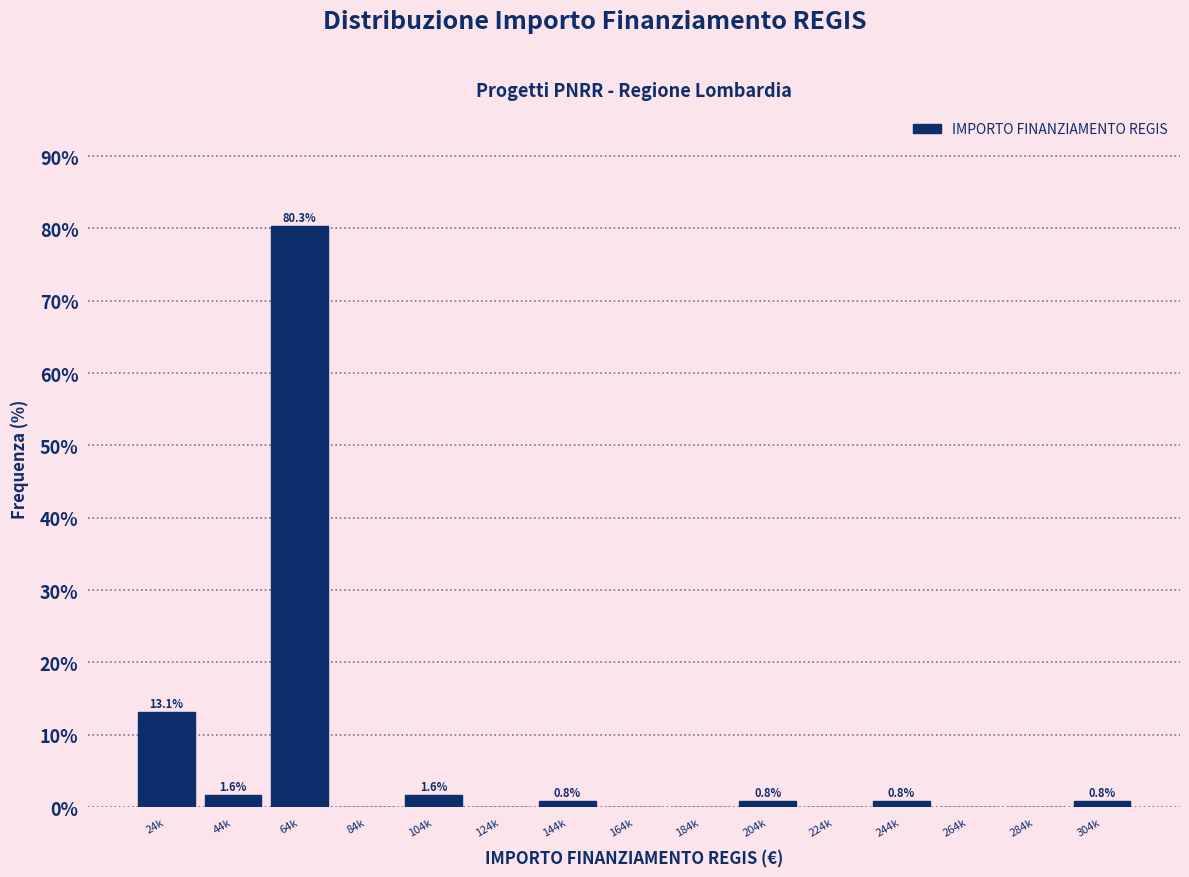

Reading left to right, transcribe all the data shown in this chart.

24k=13.1	44k=1.6	64k=80.3	84k=0.0	104k=1.6	124k=0.0	144k=0.8	164k=0.0	184k=0.0	204k=0.8	224k=0.0	244k=0.8	264k=0.0	284k=0.0	304k=0.8